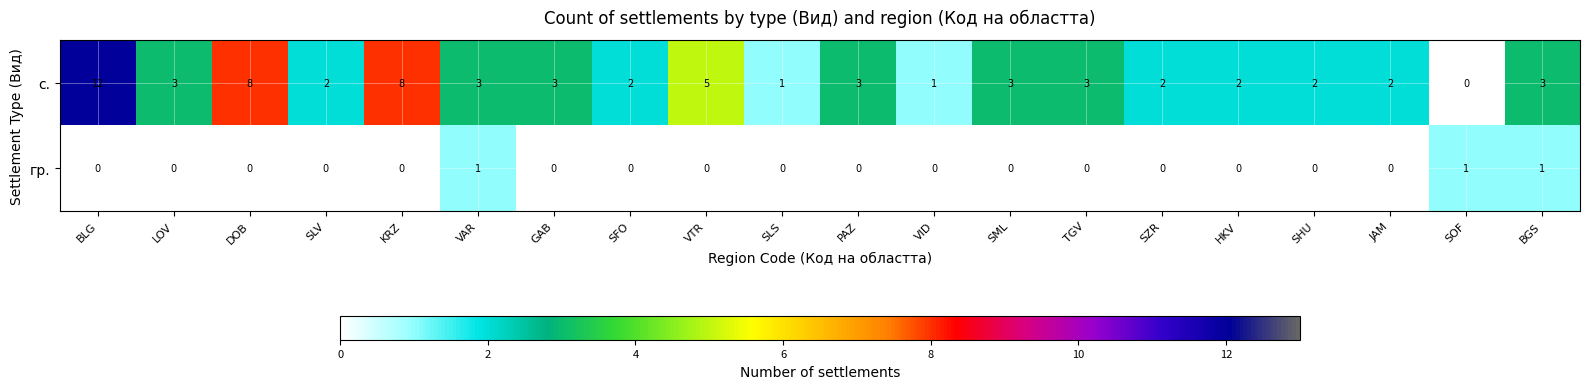

Which series has the largest range (max minus min)?

с.